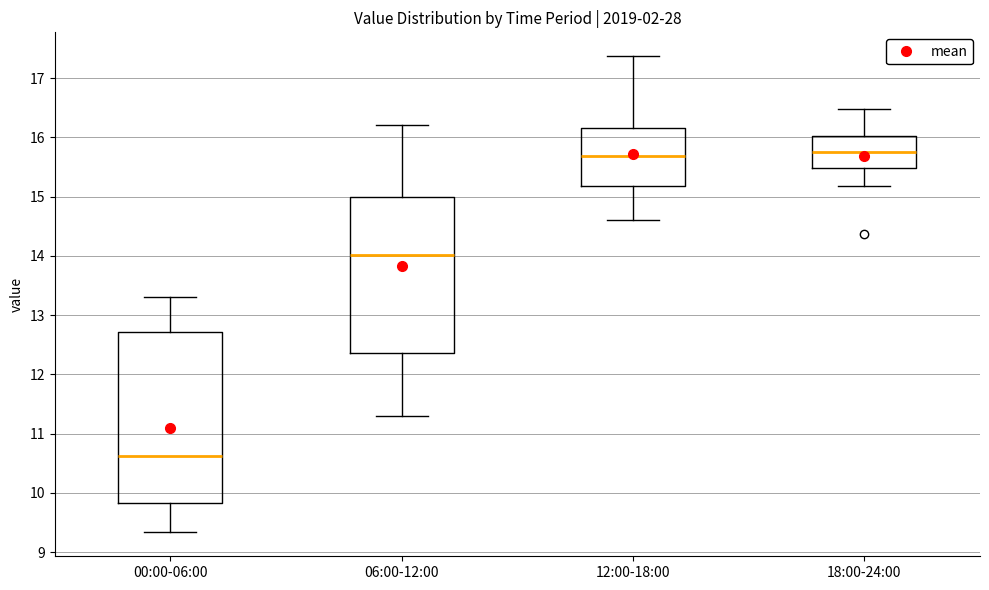

Comparing the boxes themselves (not the whiskers), which one is the tallest?

00:00-06:00